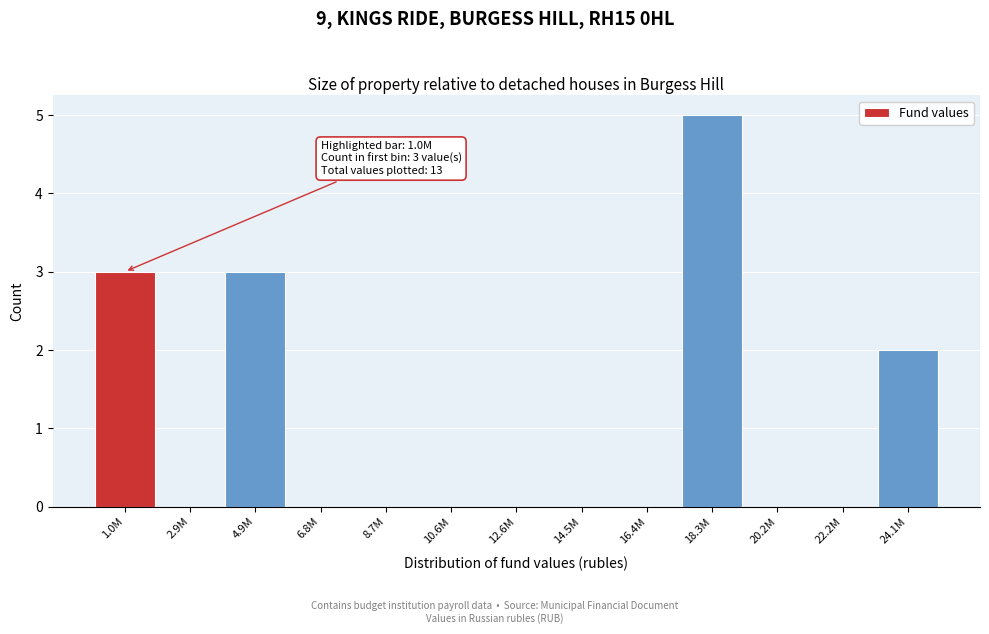

Reading left to right, what are all the values shown in this chart?

1.0M=3	2.9M=0	4.9M=3	6.8M=0	8.7M=0	10.6M=0	12.6M=0	14.5M=0	16.4M=0	18.3M=5	20.2M=0	22.2M=0	24.1M=2